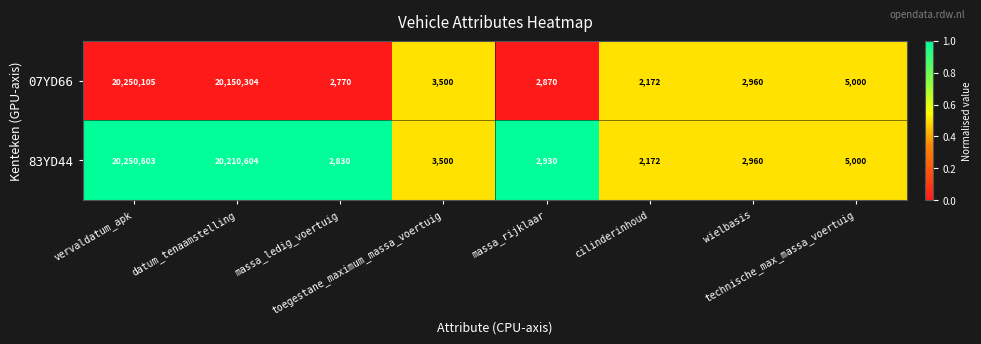

At which category is the sum across all series the highest?

vervaldatum_apk